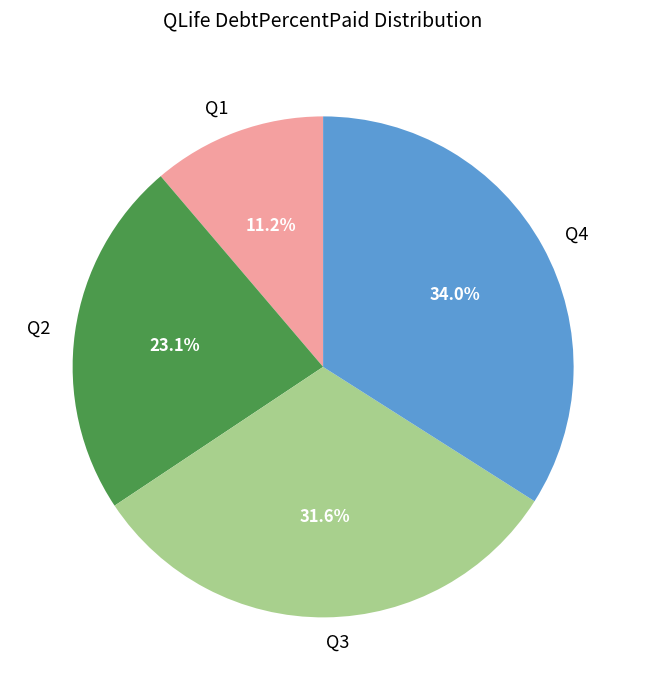

What percentage do Q4 and Q1 together represent?

45.2%